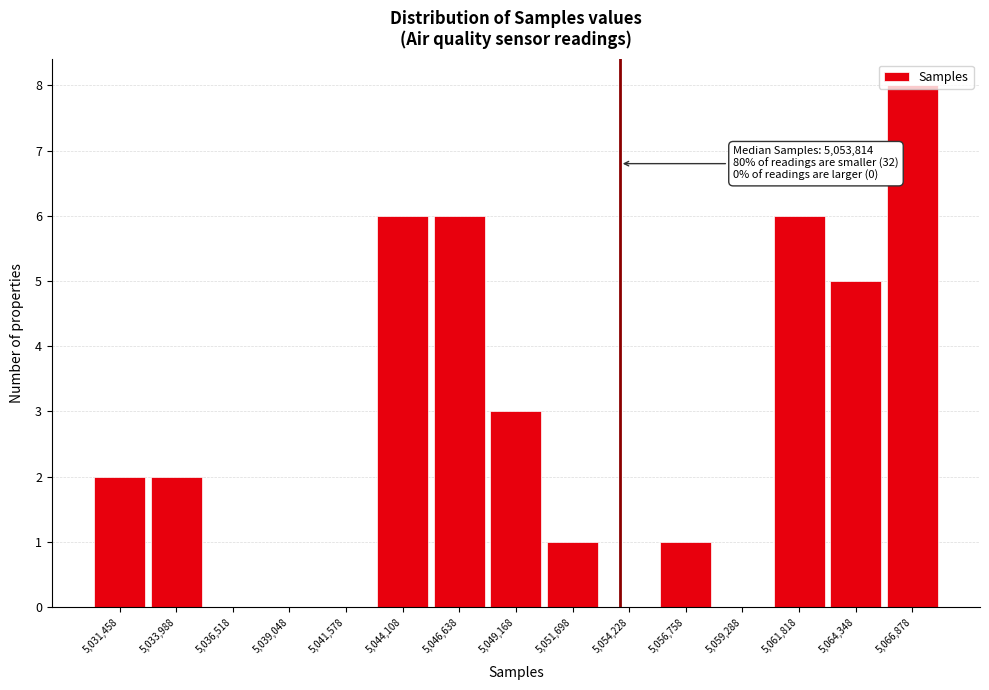

Which range on the x-axis has the tallest bar?

5065500 to 5068000